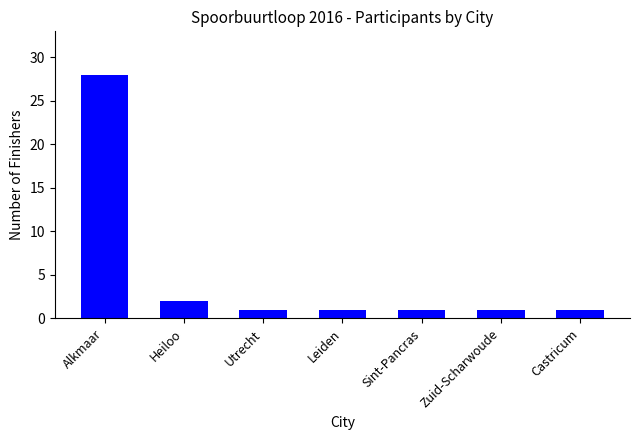

What is the sum of the values at Sint-Pancras and Heiloo?

3